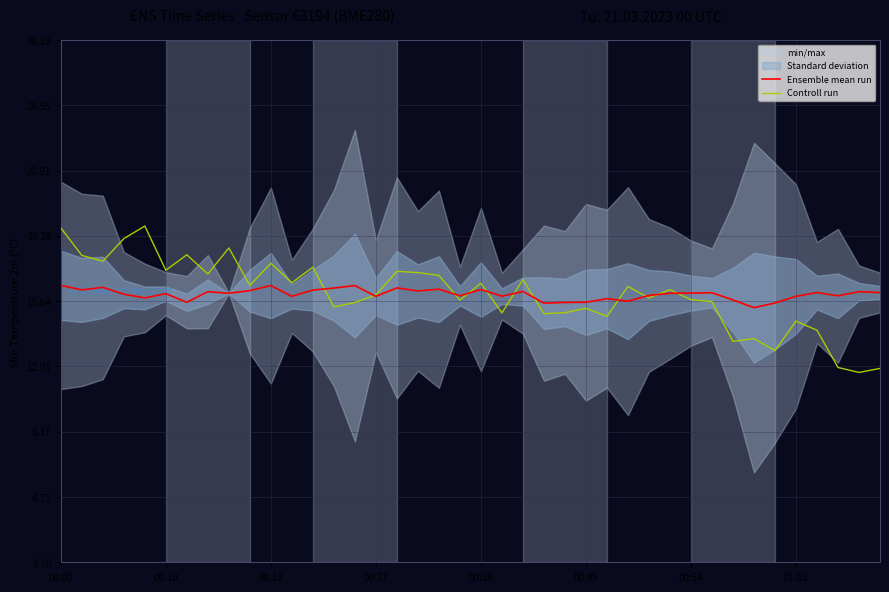

What is the minimum value for Controll run?

11.7